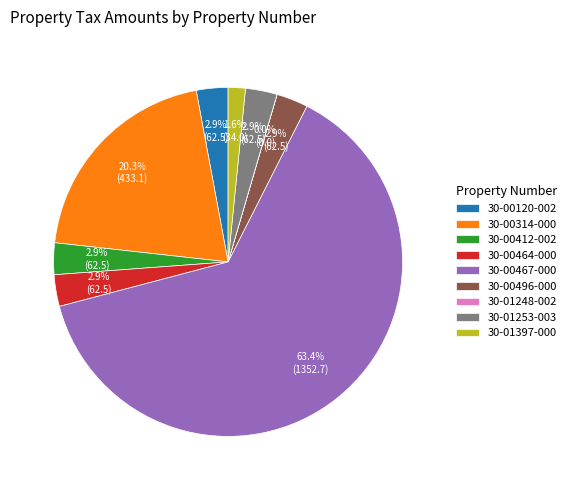

Is the sum of 30-00412-002 and 30-00467-000 greater than half?

Yes